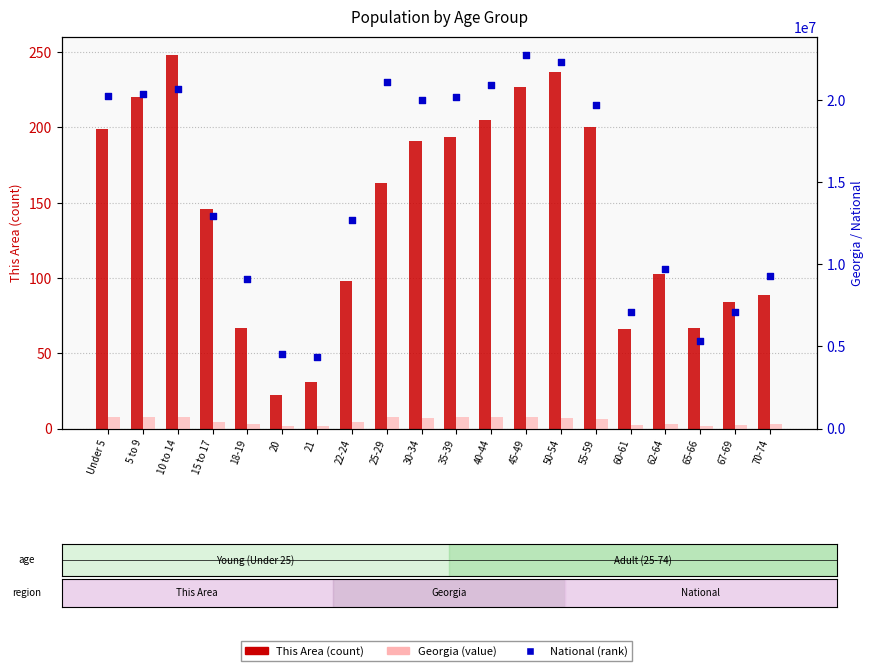

Which series contains the highest Y value?

National